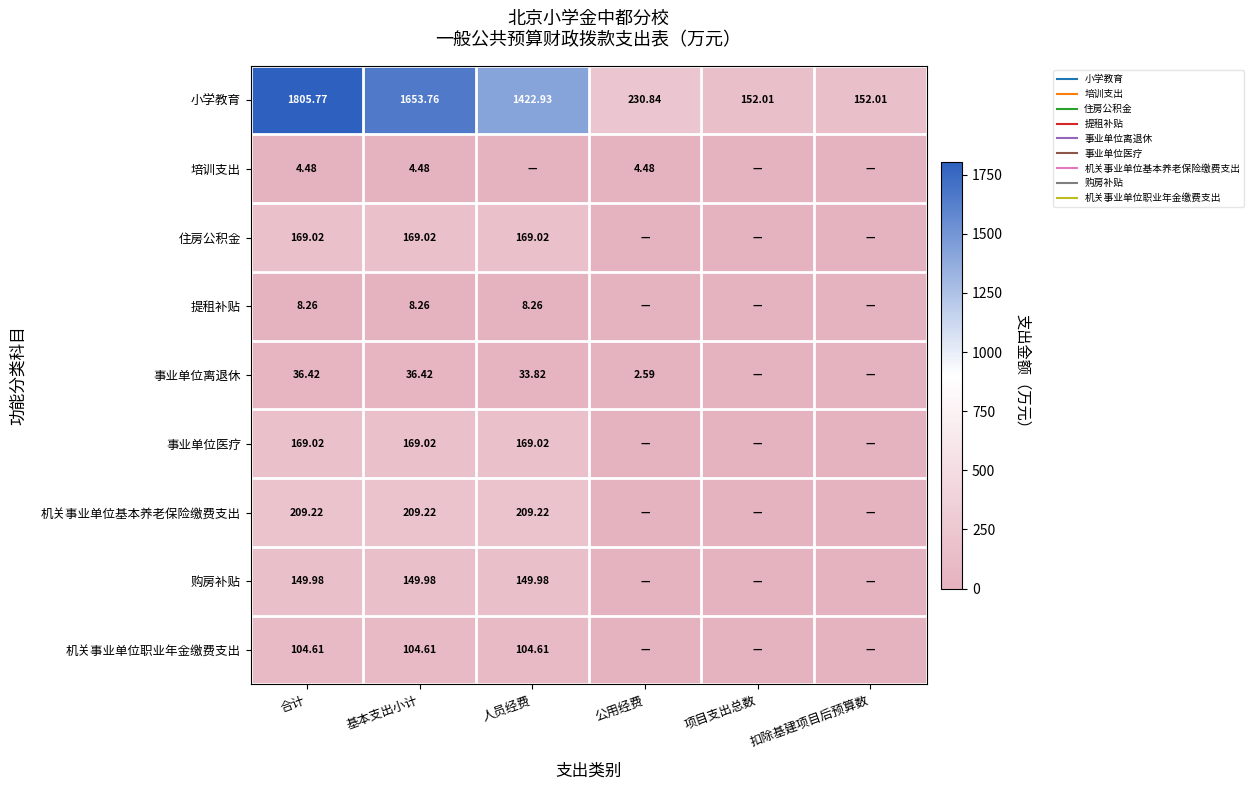

At which category is the sum across all series the highest?

合计